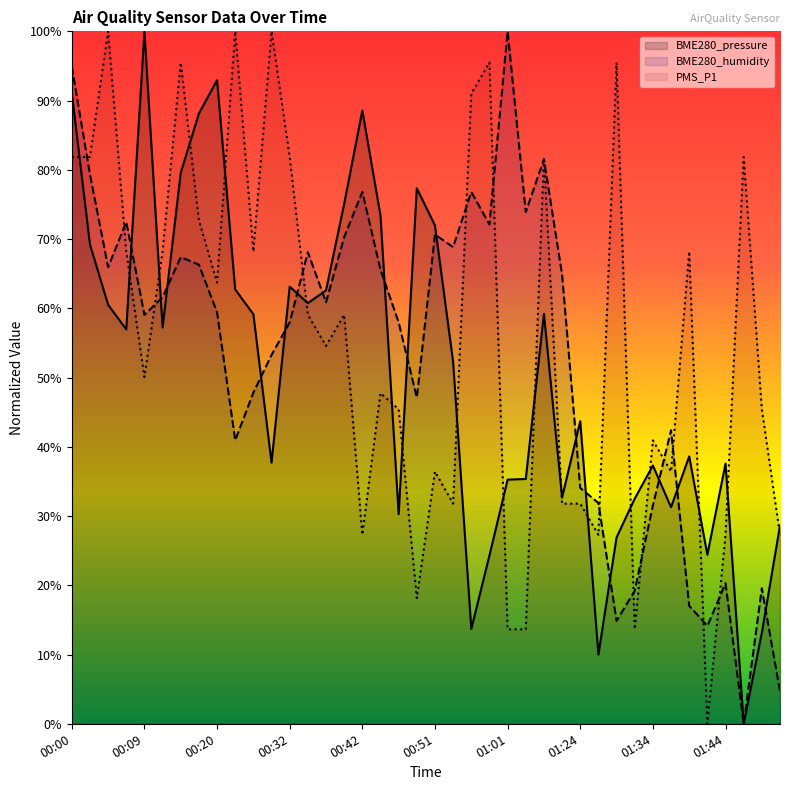

Is it true that BME280_humidity equals 0.8 at 00:02?

True